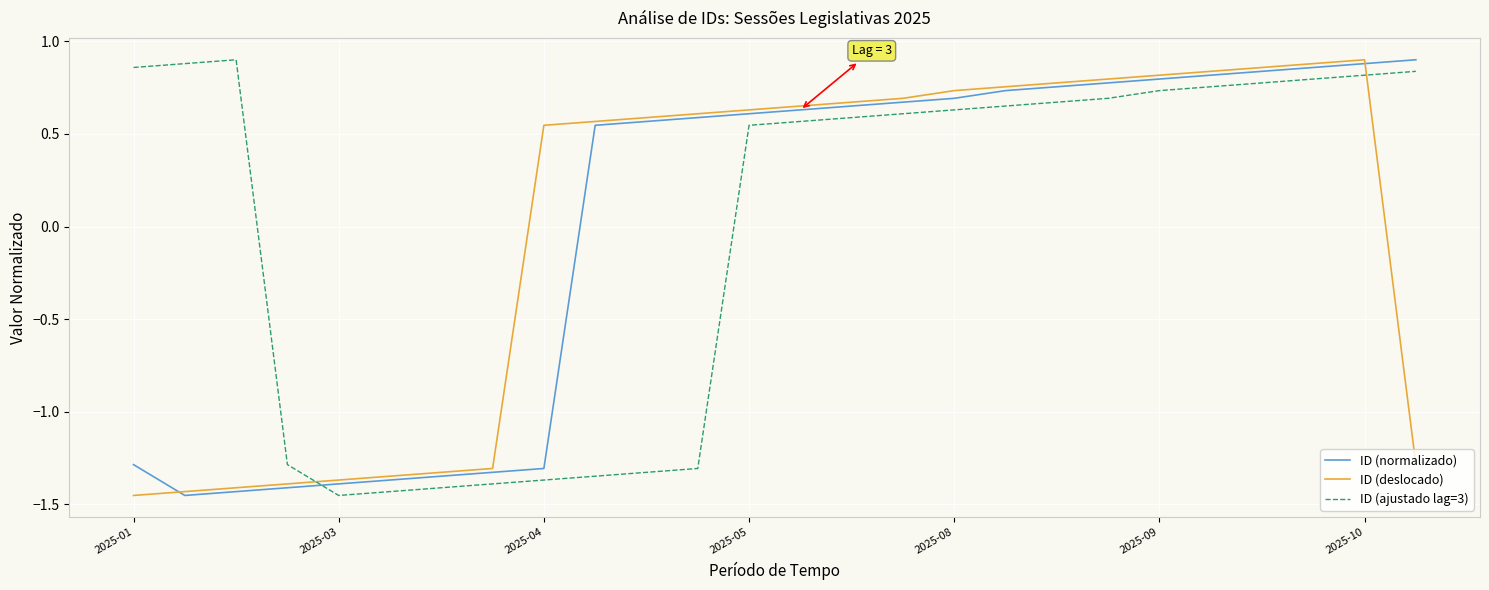

How many categories are shown in the chart?

26